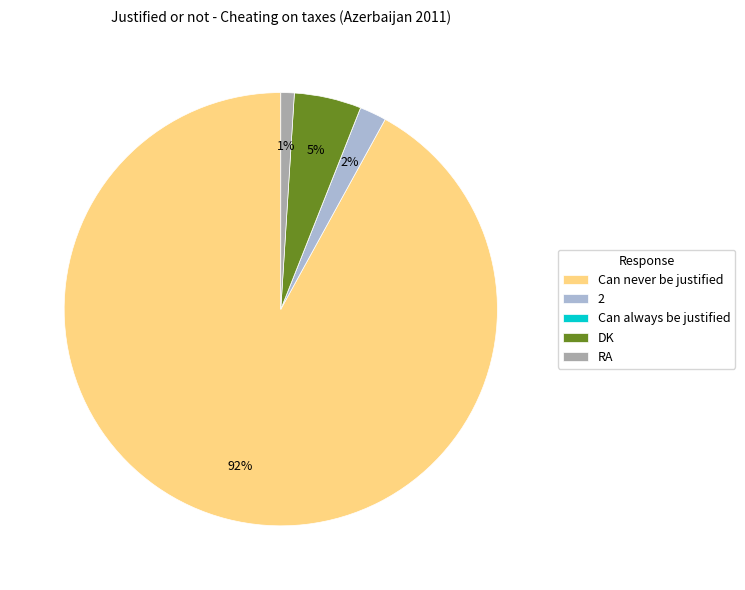

The RA slice represents 1% of the pie. True or false?

True